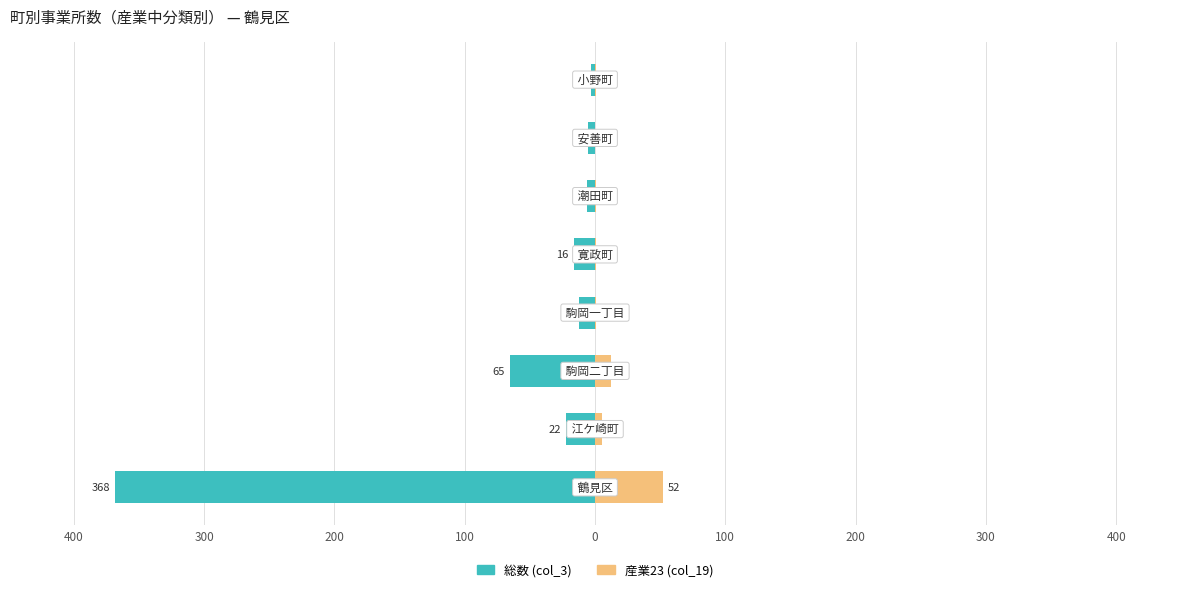

Is it true that col_19 (産業23) equals 3 at 400?

False